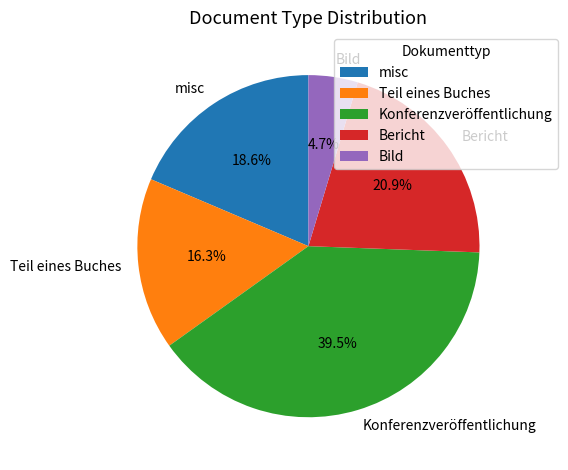

To the nearest percent, what is the difference between the Konferenzveröffentlichung and misc slice percentages?

21%